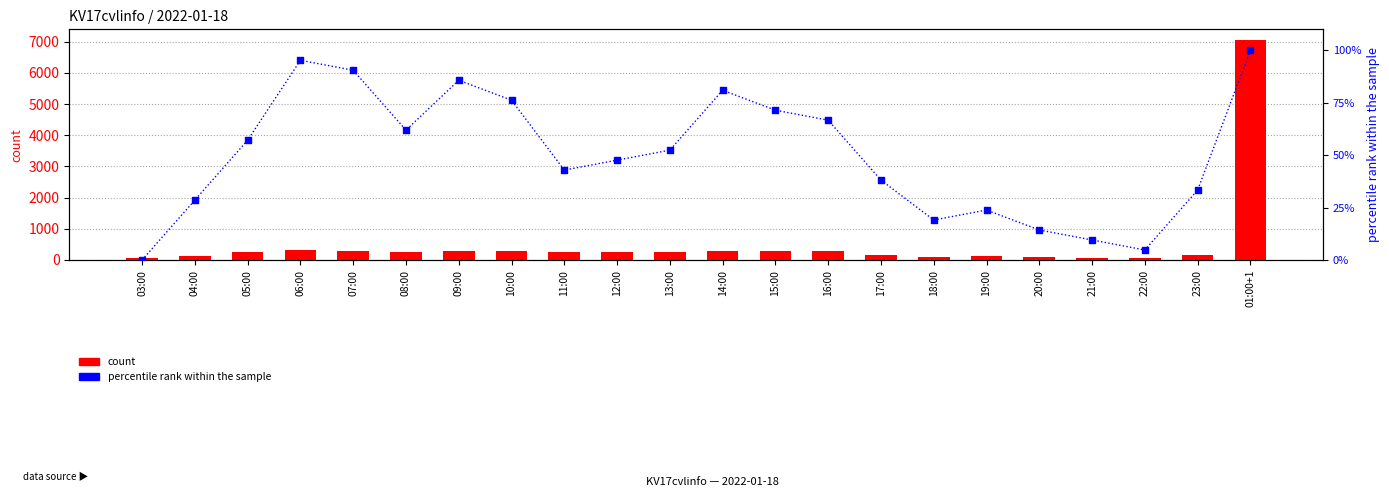

Which series has the widest spread of Y values?

count